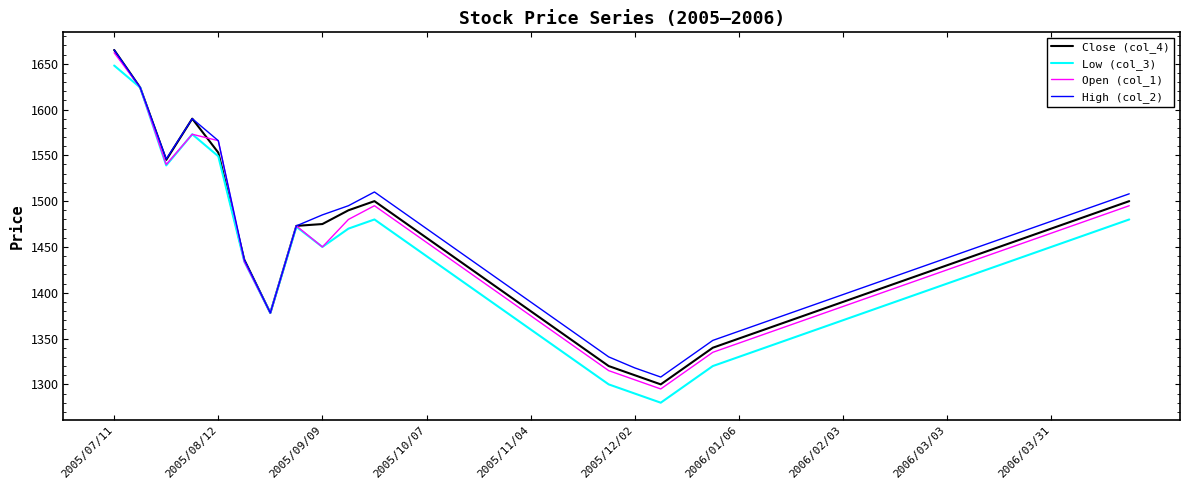

Which series has the largest range (max minus min)?

Low (col_3)